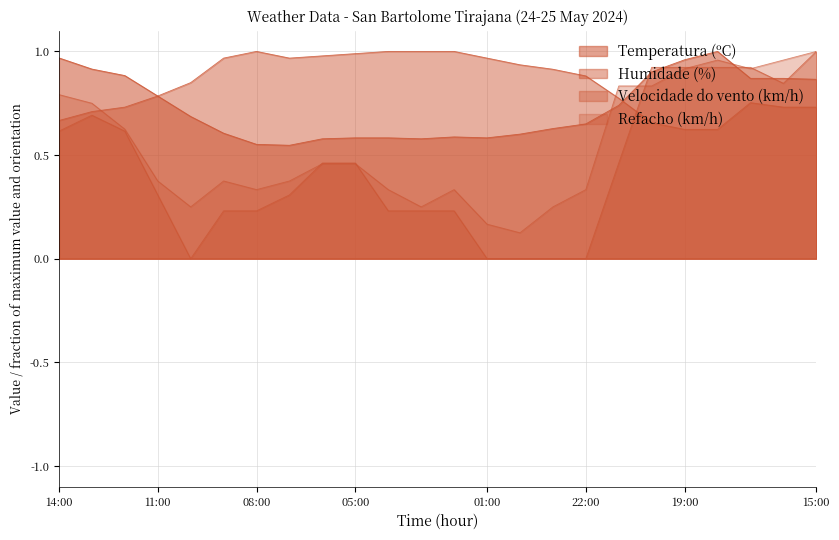

What value does the Velocidade do vento (km/h) series have at 07:00?

0.3